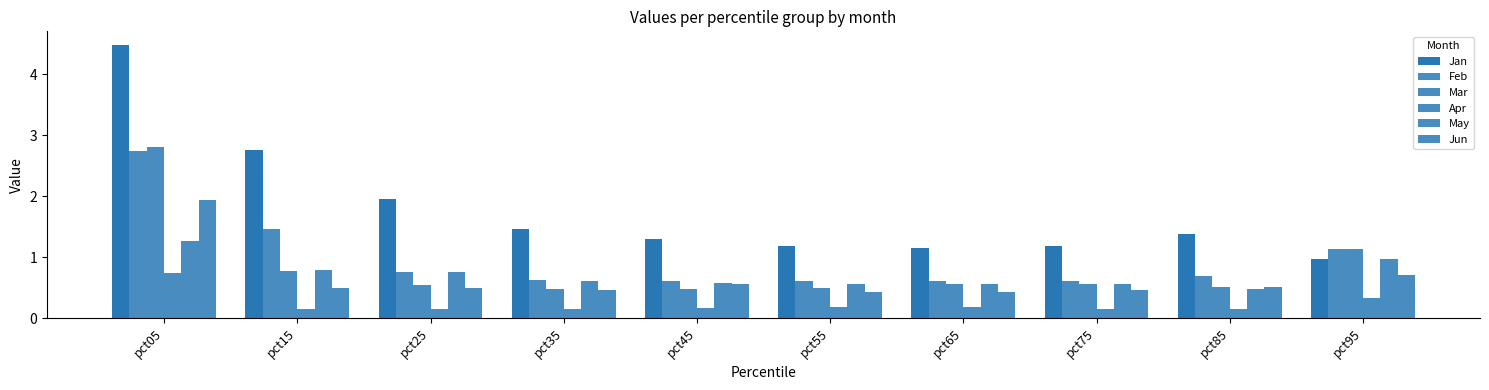

What is the difference between the maximum and minimum values in the Apr series?

0.6